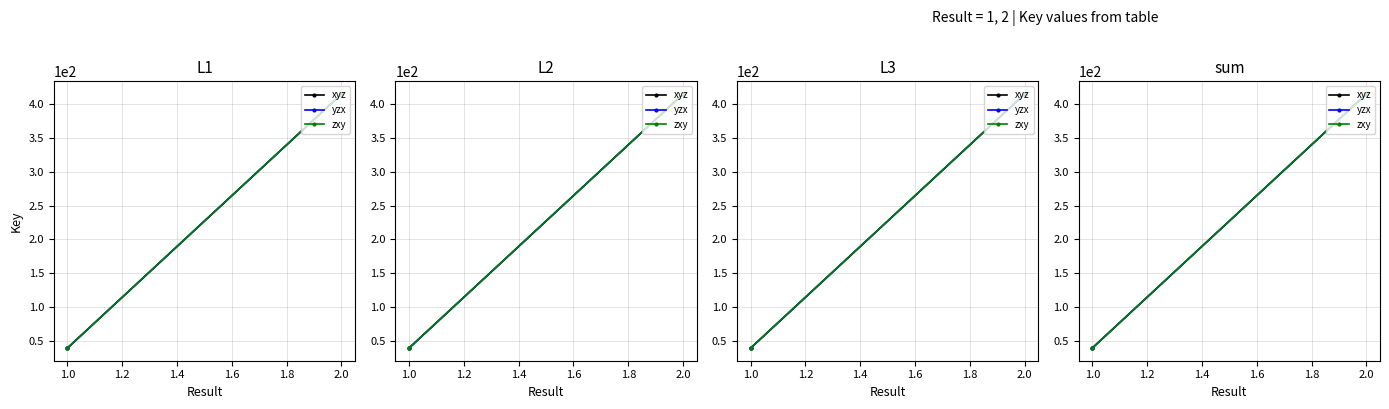

Is the value of xyz at 1.0 greater than the value of zxy at 2.0?

No